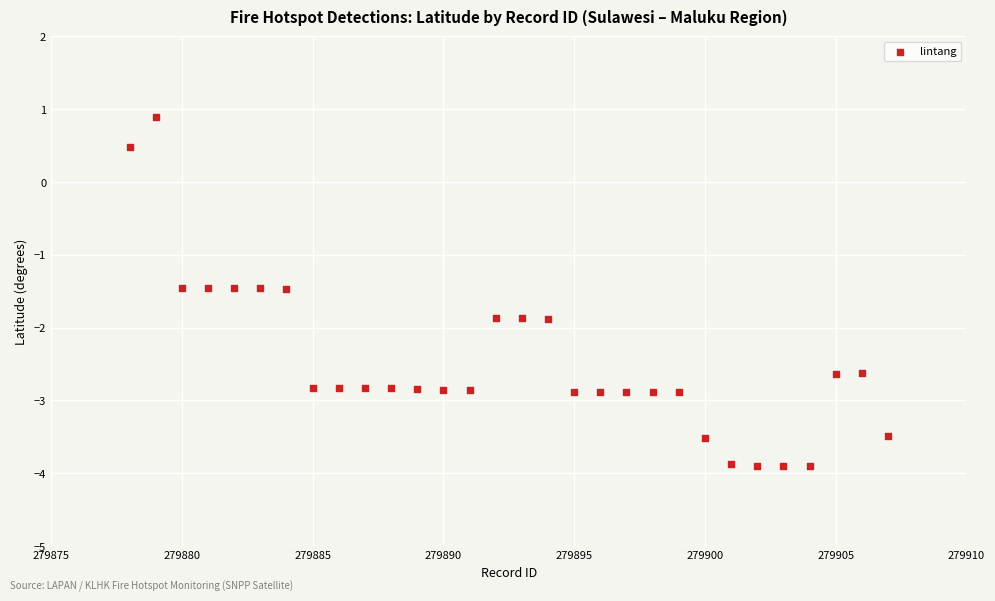

What is the range of Y values (max minus min)?

4.8